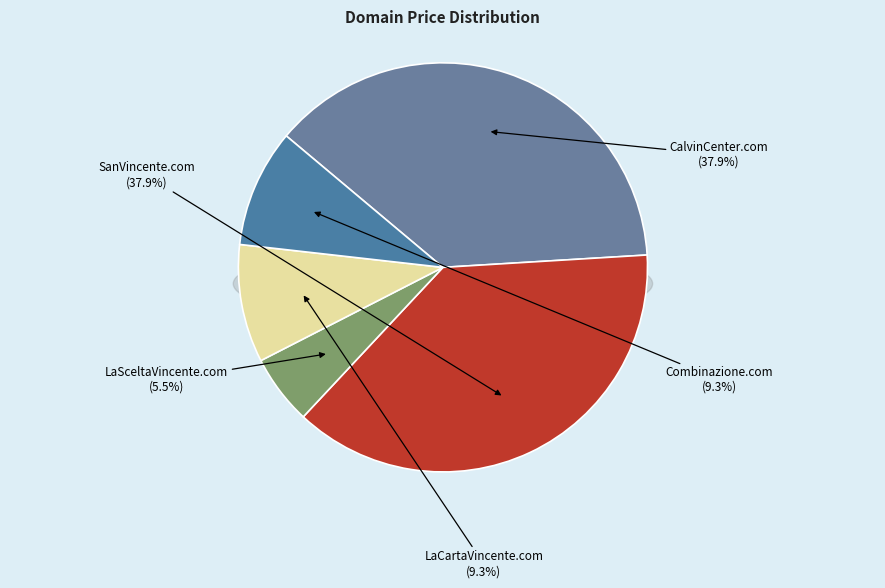

Is it true that SanVincente.com is 52% of the pie?

False